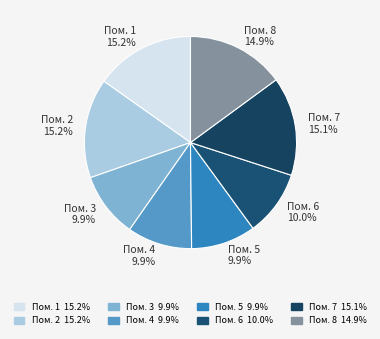

Combined, do Пом. 3 and Пом. 1 account for over 50%?

No